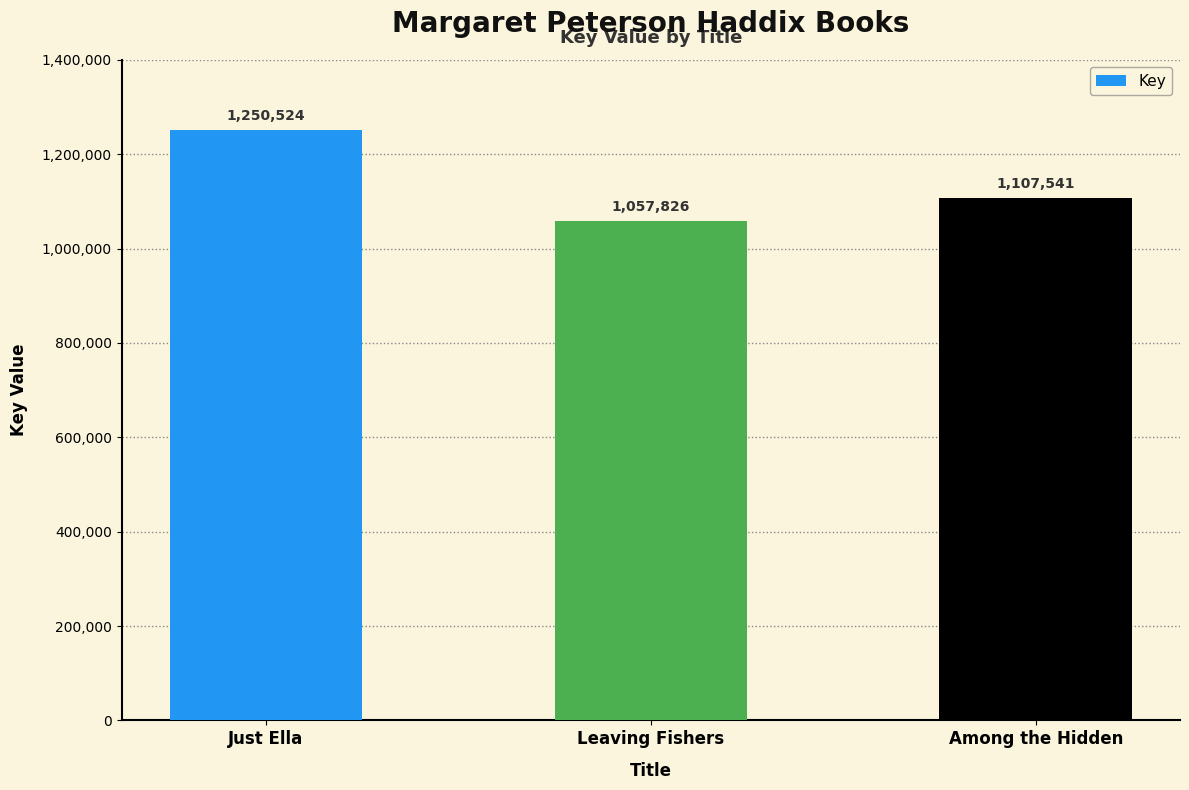

Reading left to right, transcribe all the data shown in this chart.

Just Ella=1250524	Leaving Fishers=1057826	Among the Hidden=1107541